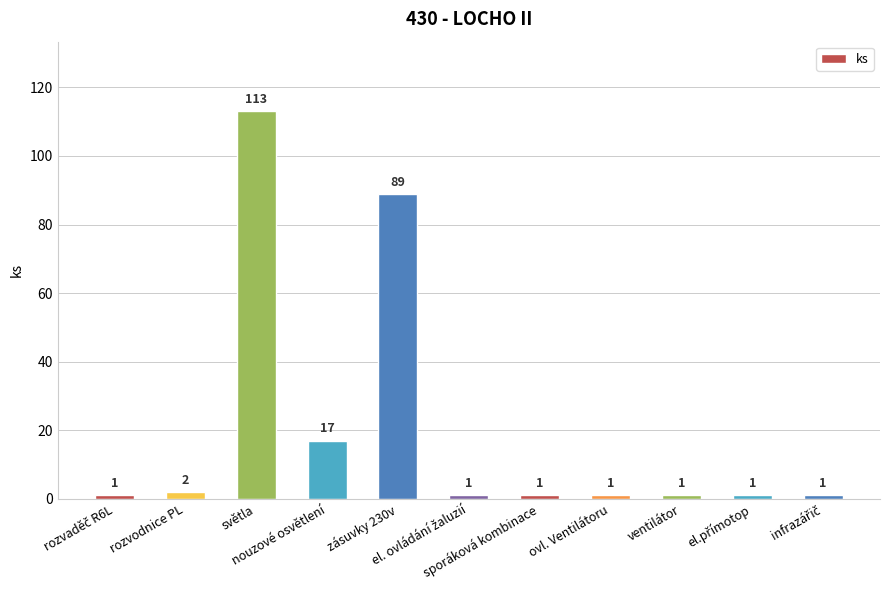

Reading left to right, what are all the values shown in this chart?

1	2	113	17	89	1	1	1	1	1	1